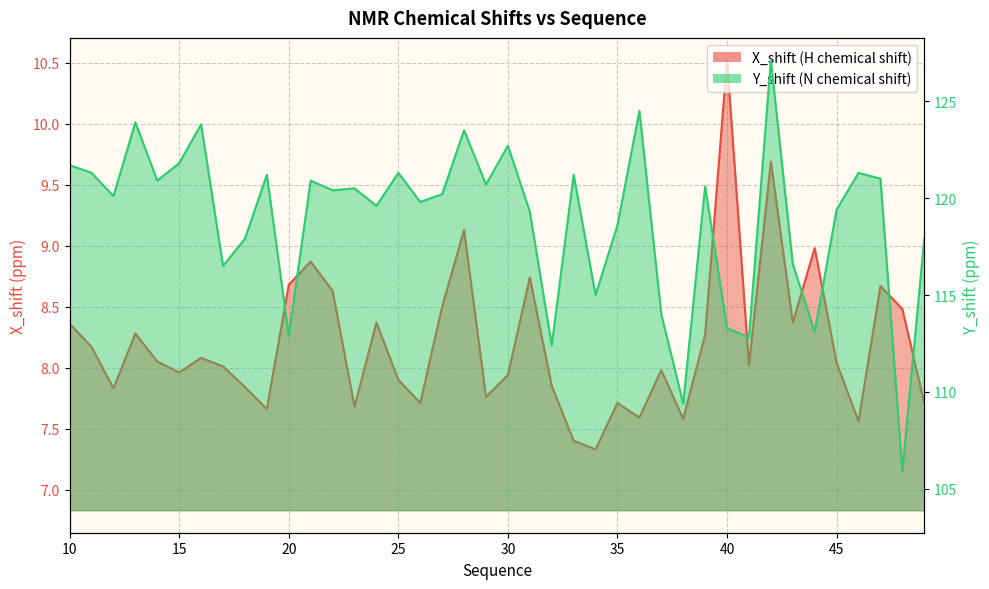

At which label does Y_shift first exceed 120?

10